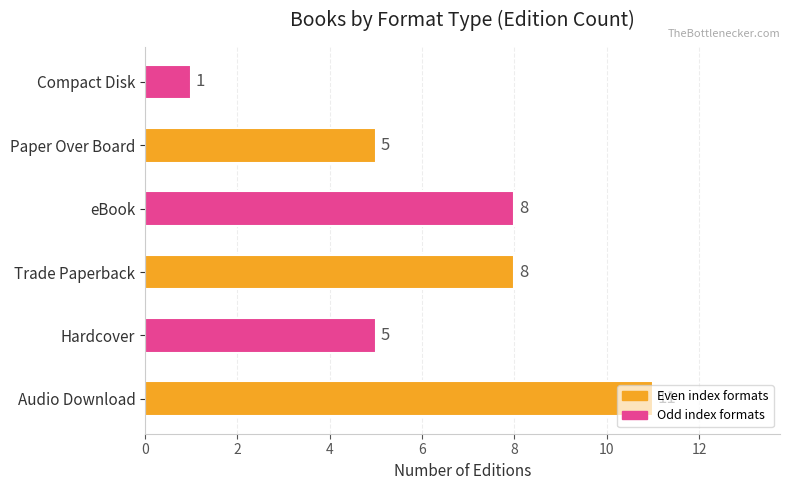

What is the difference between the maximum and minimum values?

10